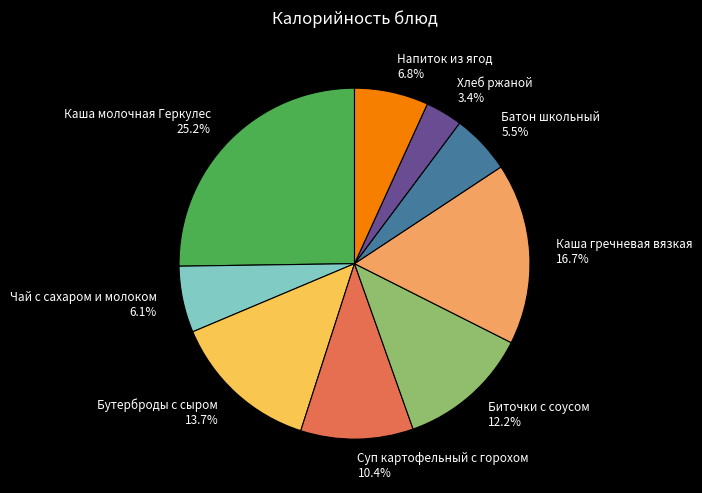

Which category has the biggest portion of the pie?

Каша молочная Геркулес